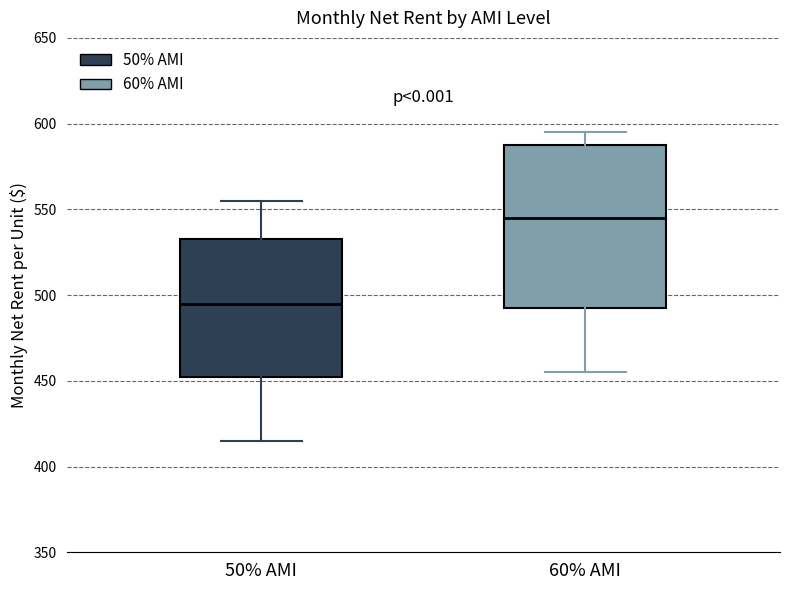

Which box is the tallest, from its lower edge to its upper edge?

60% AMI